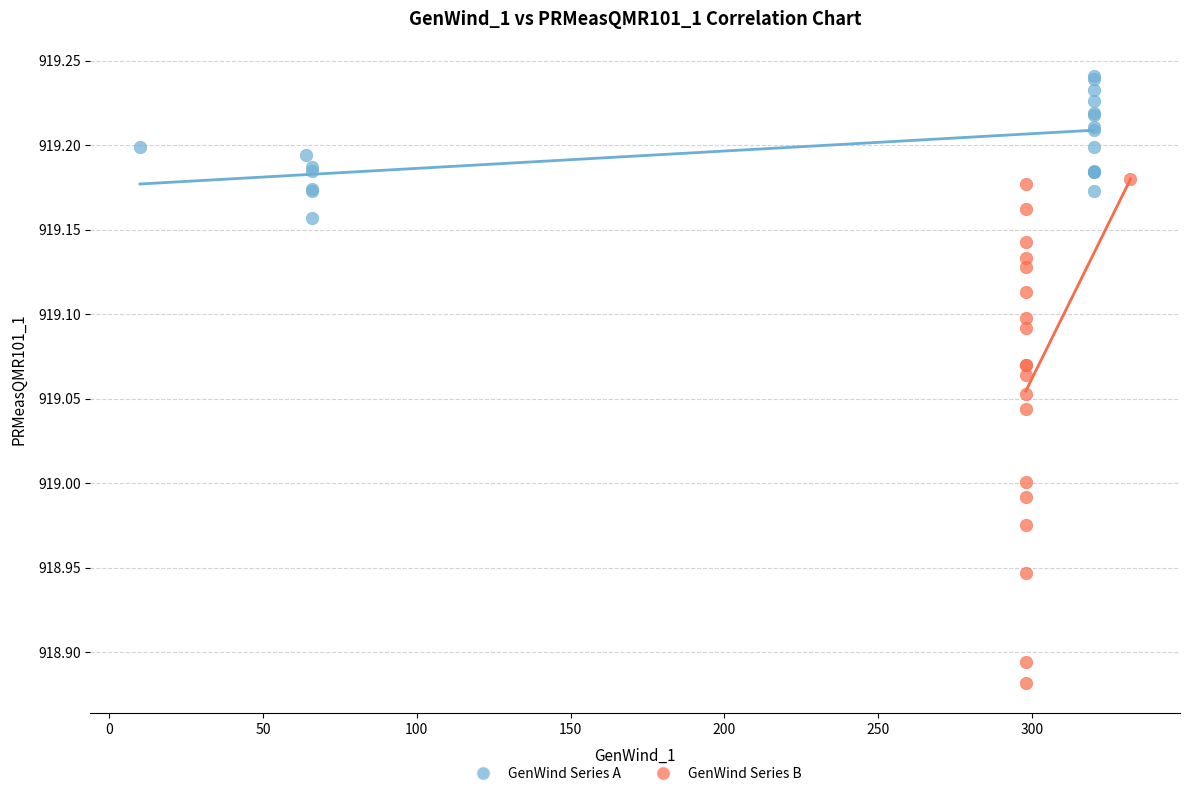

Which series reaches the maximum Y coordinate?

GenWind Series A